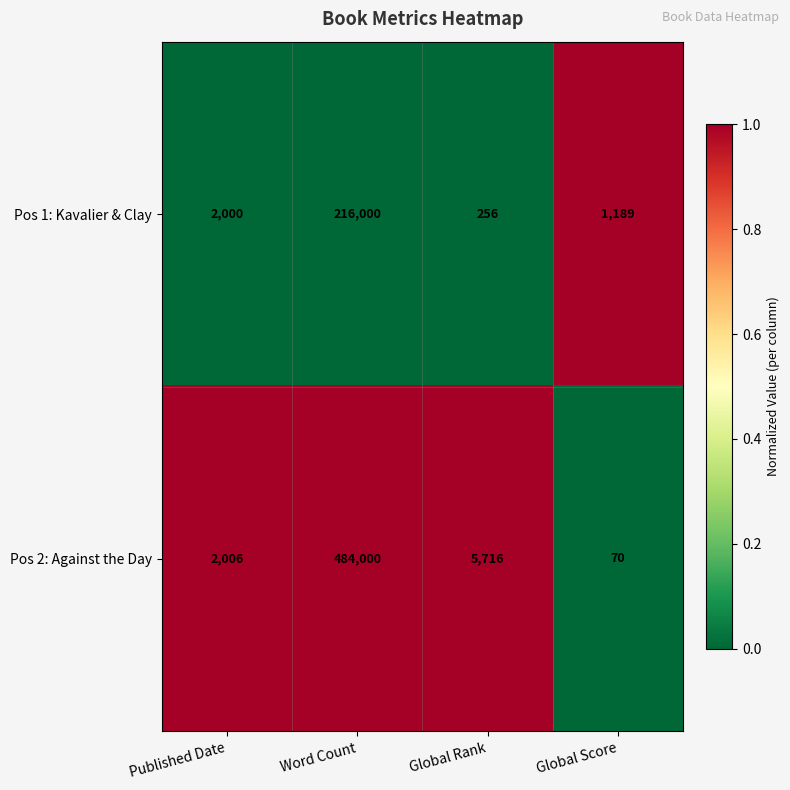

True or false: Pos 2: Against the Day has a value of 201676 at Word Count.

False